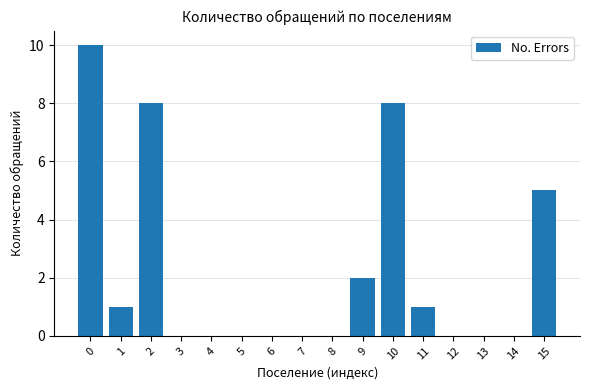

Reading left to right, list all the values displayed in this chart.

0=10	1=1	2=8	3=0	4=0	5=0	6=0	7=0	8=0	9=2	10=8	11=1	12=0	13=0	14=0	15=5